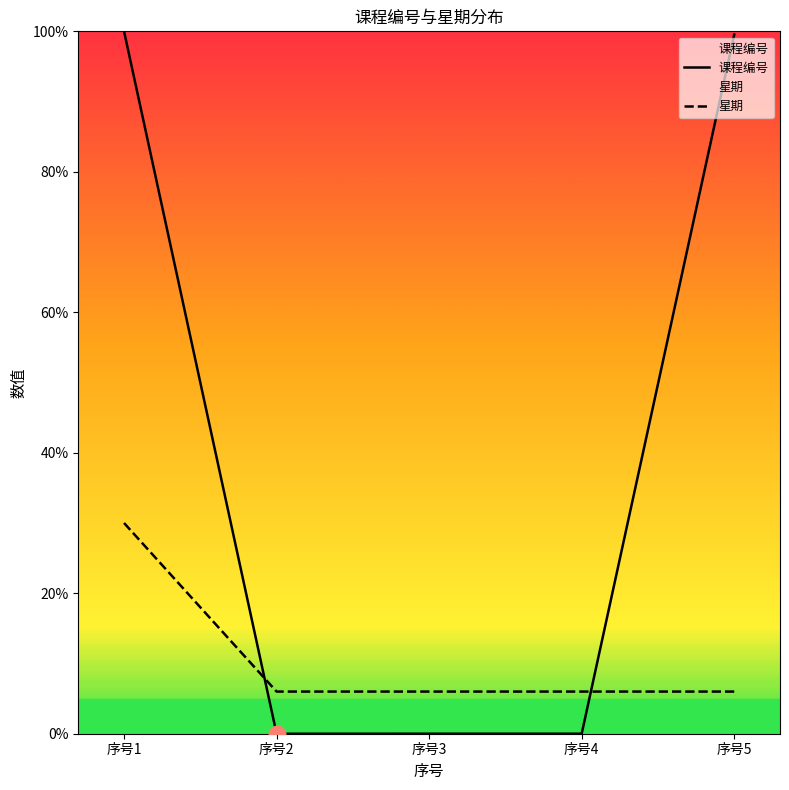

What are all the series names shown in the legend?

课程编号, 星期